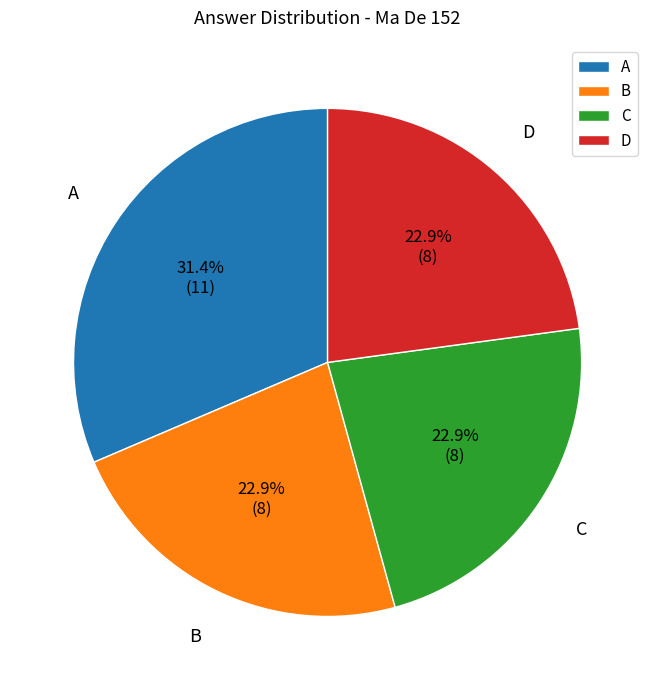

Is C the majority of the pie?

No